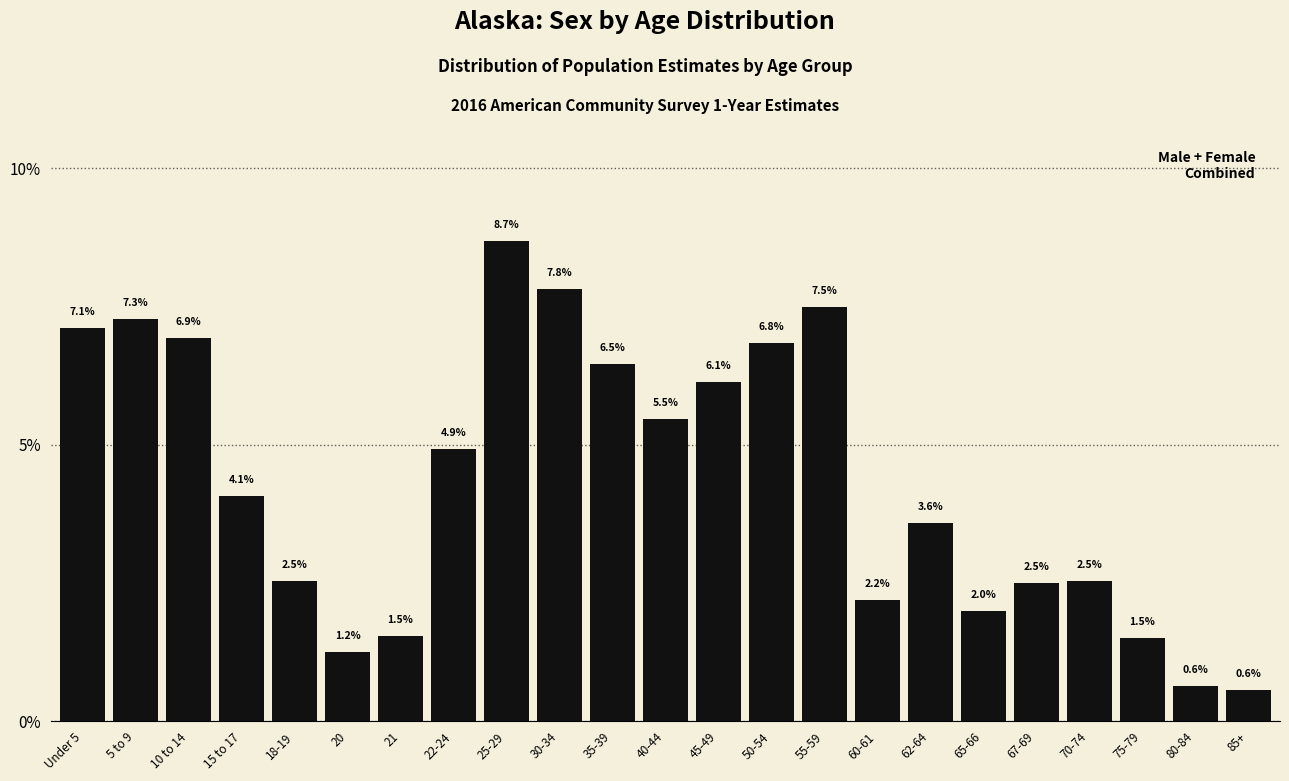

Reading left to right, extract all data points from this chart.

Under 5=7.1	5 to 9=7.3	10 to 14=6.9	15 to 17=4.1	18-19=2.5	20=1.2	21=1.5	22-24=4.9	25-29=8.7	30-34=7.8	35-39=6.5	40-44=5.5	45-49=6.1	50-54=6.8	55-59=7.5	60-61=2.2	62-64=3.6	65-66=2.0	67-69=2.5	70-74=2.5	75-79=1.5	80-84=0.6	85+=0.6